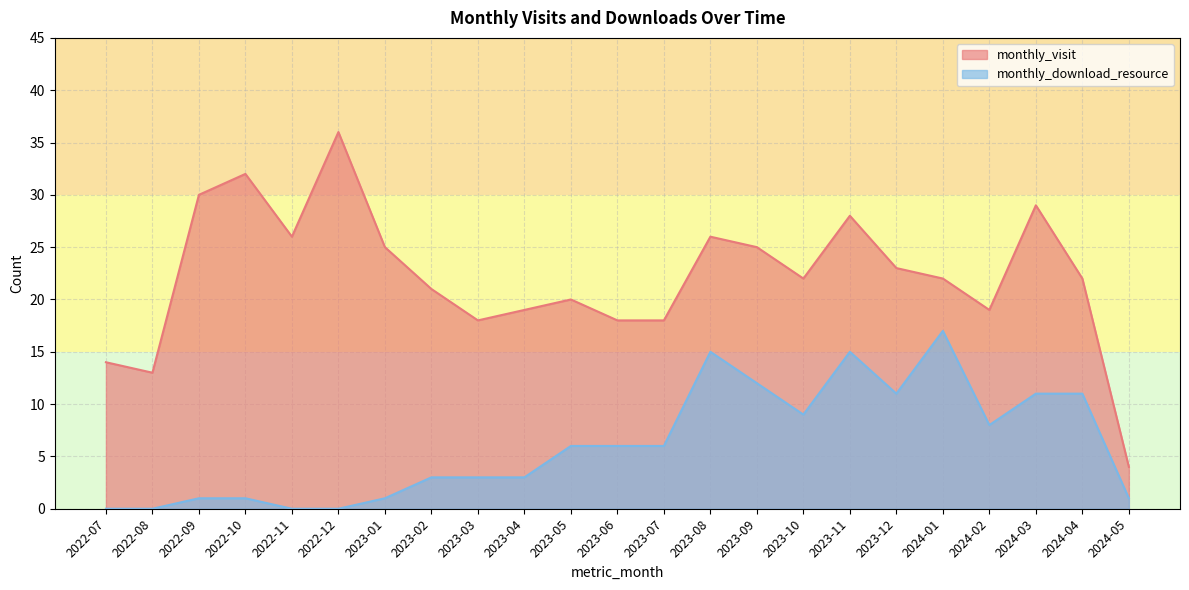

What is the average value of the monthly_visit series?

22